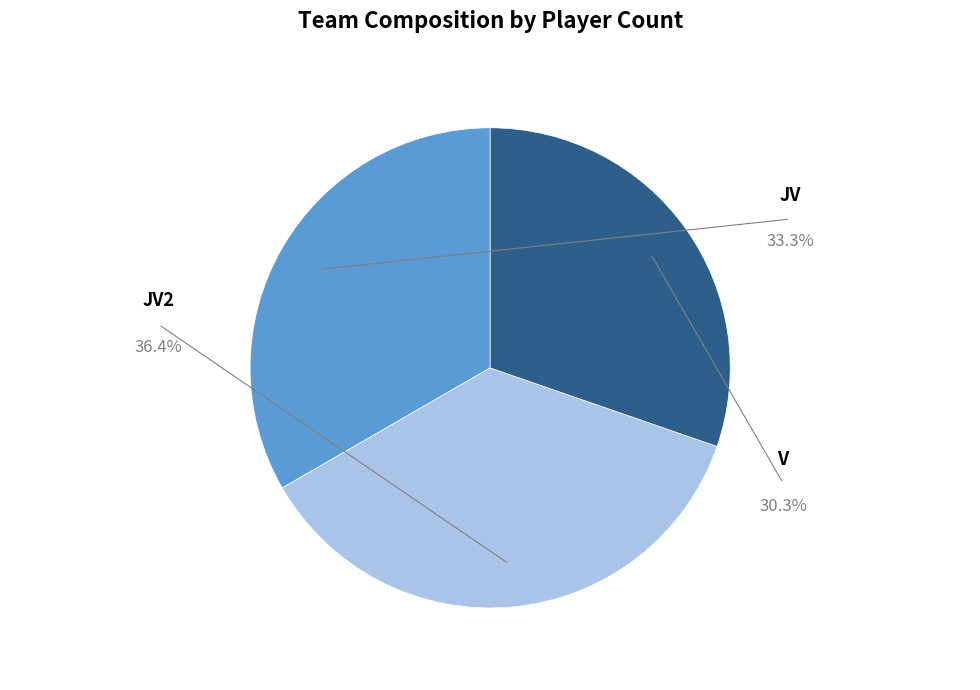

To the nearest percent, what is the average slice percentage?

33%